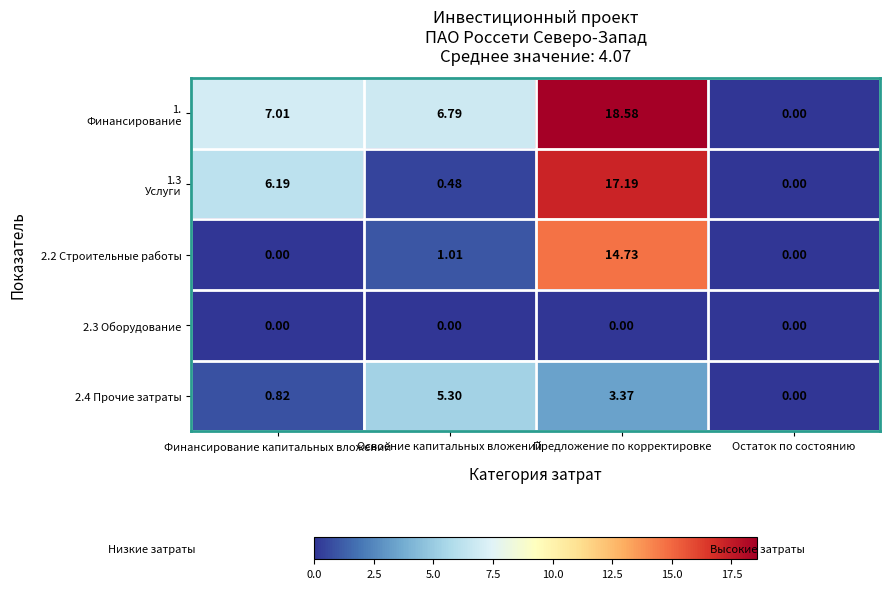

How many distinct data groups are displayed?

5